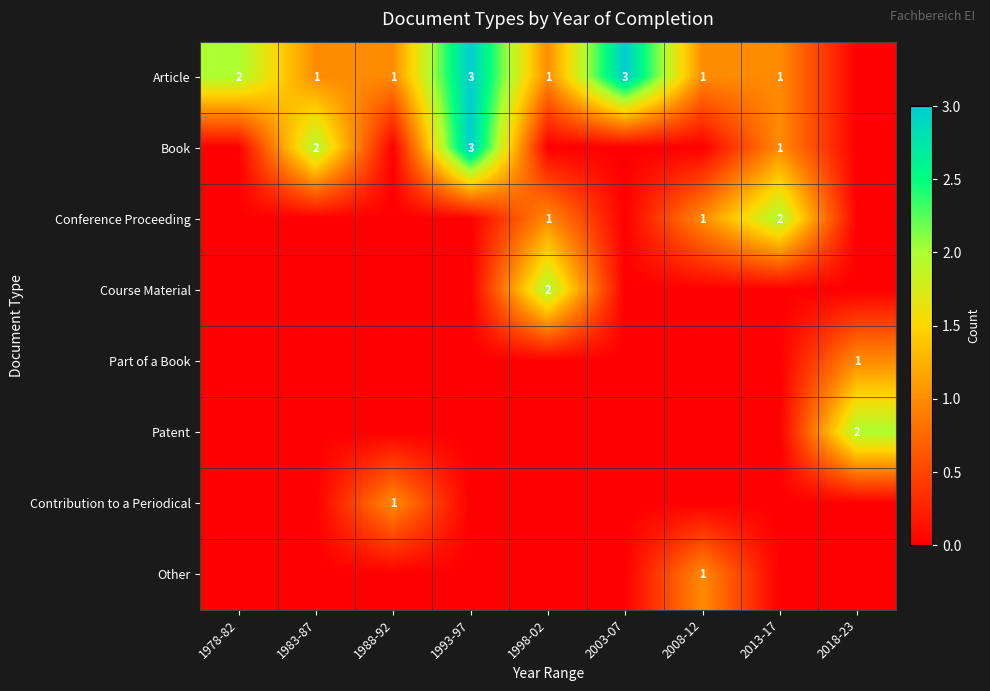

The Part of a Book series shows 2 at 2018-23. True or false?

False